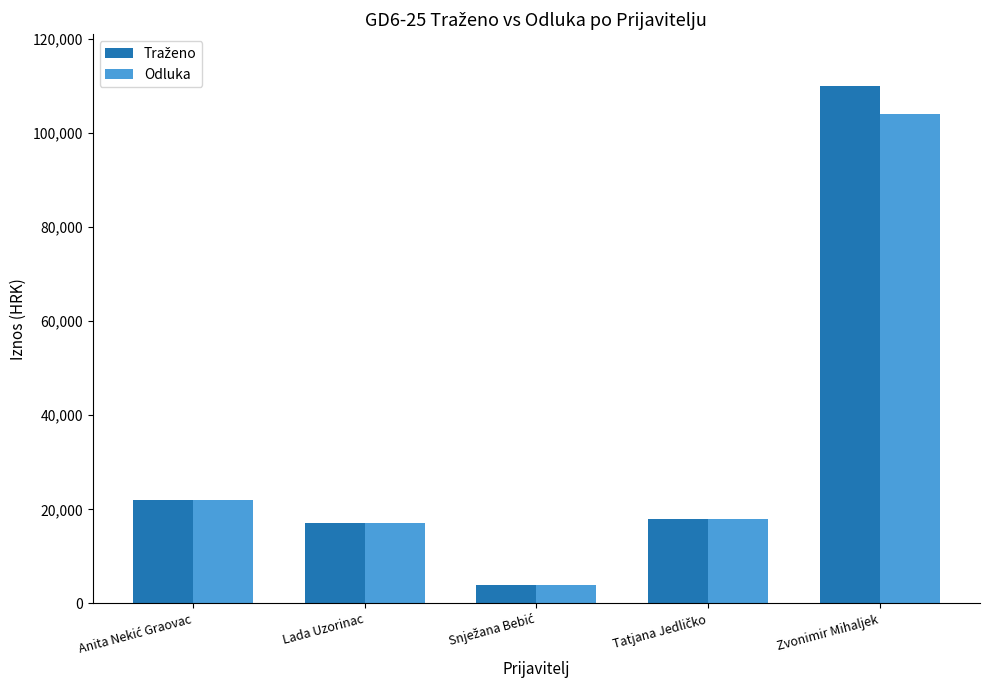

What is the spread (max minus min) of values at Zvonimir Mihaljek?

5890